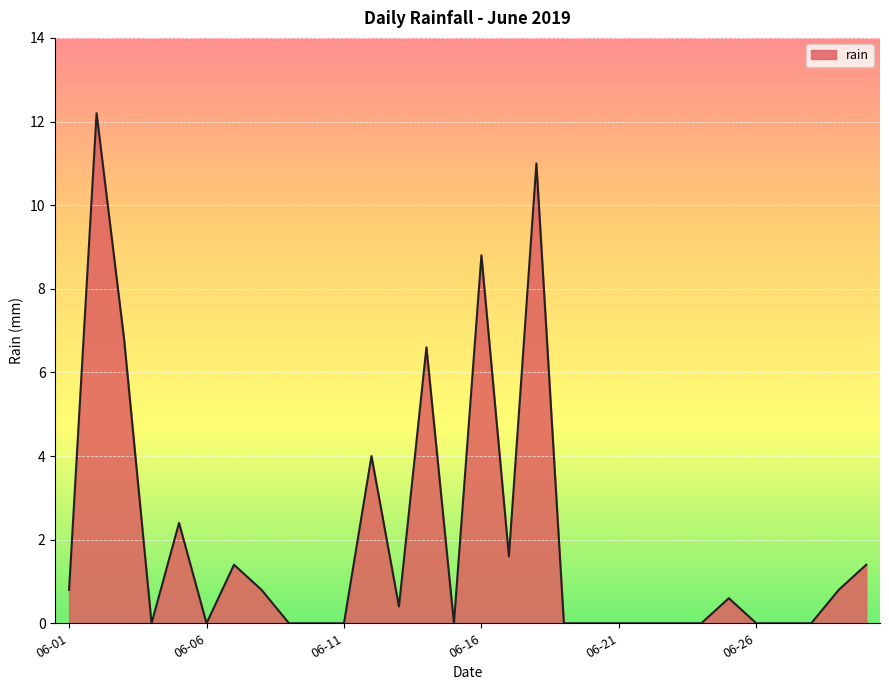

What is the greatest value displayed?

12.2